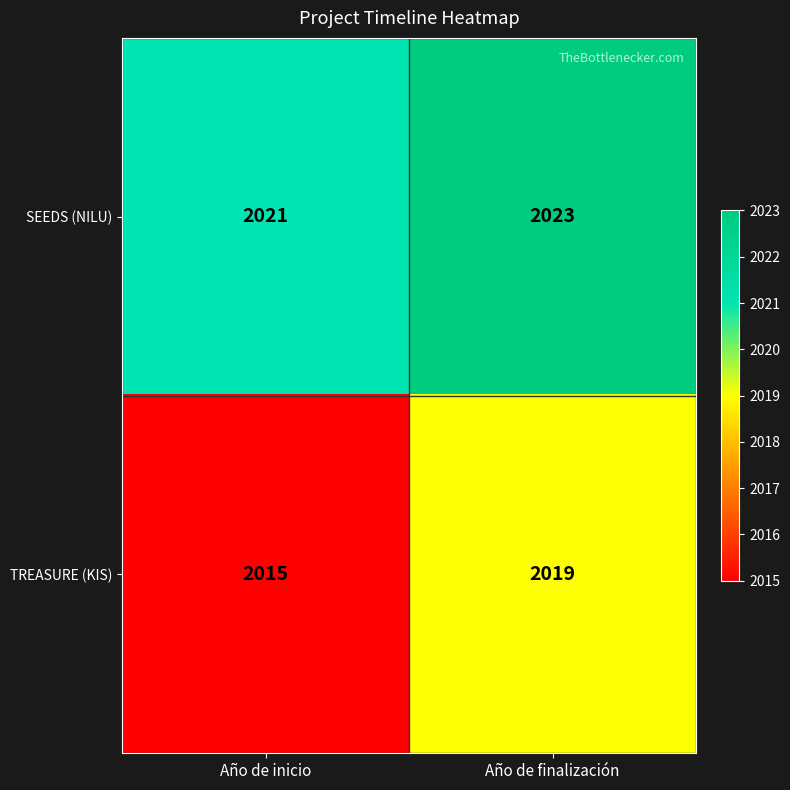

What is the average value of the TREASURE (KIS) series?

2017